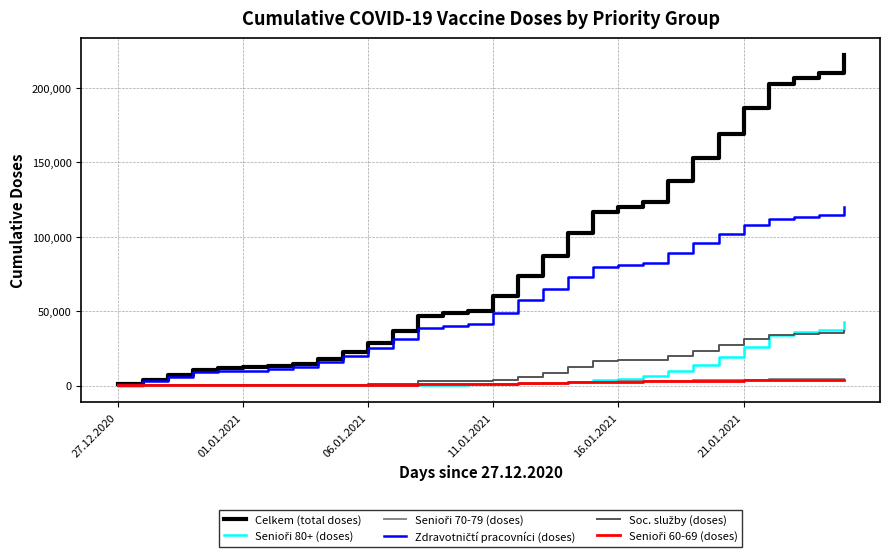

Which series has the largest total across all categories?

Celkem (total doses)